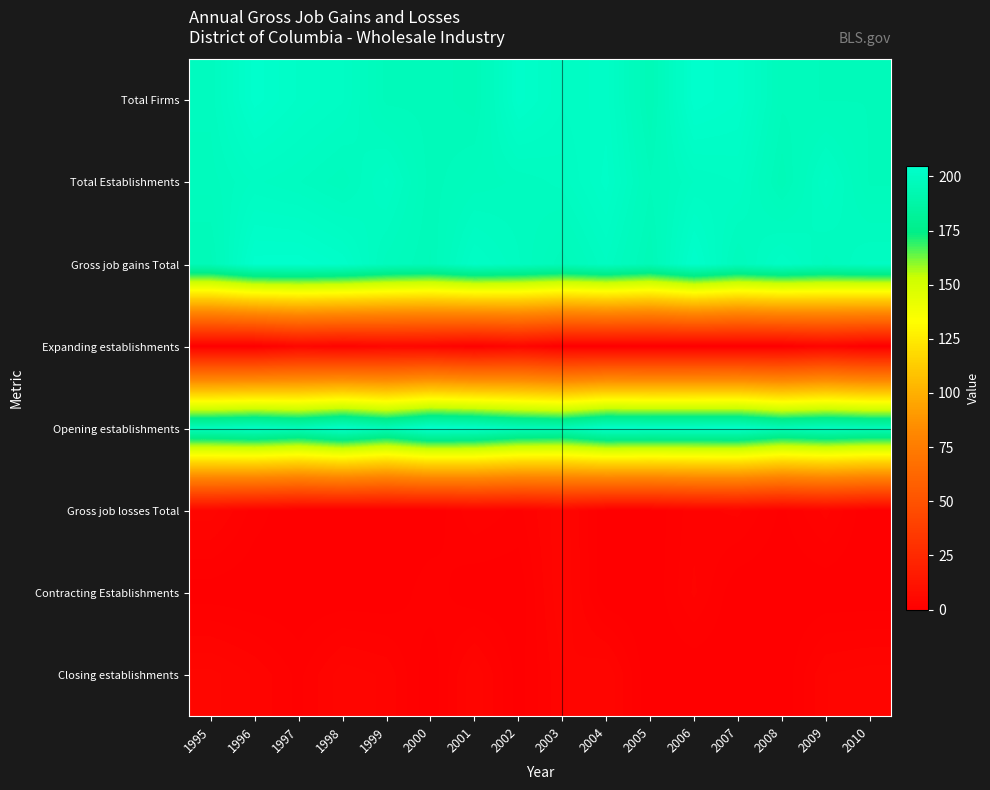

At 2009, list the series in order from largest to smallest.

Total Establishments, Opening establishments, Gross job gains Total, Total Firms, Expanding establishments, Closing establishments, Gross job losses Total, Contracting Establishments